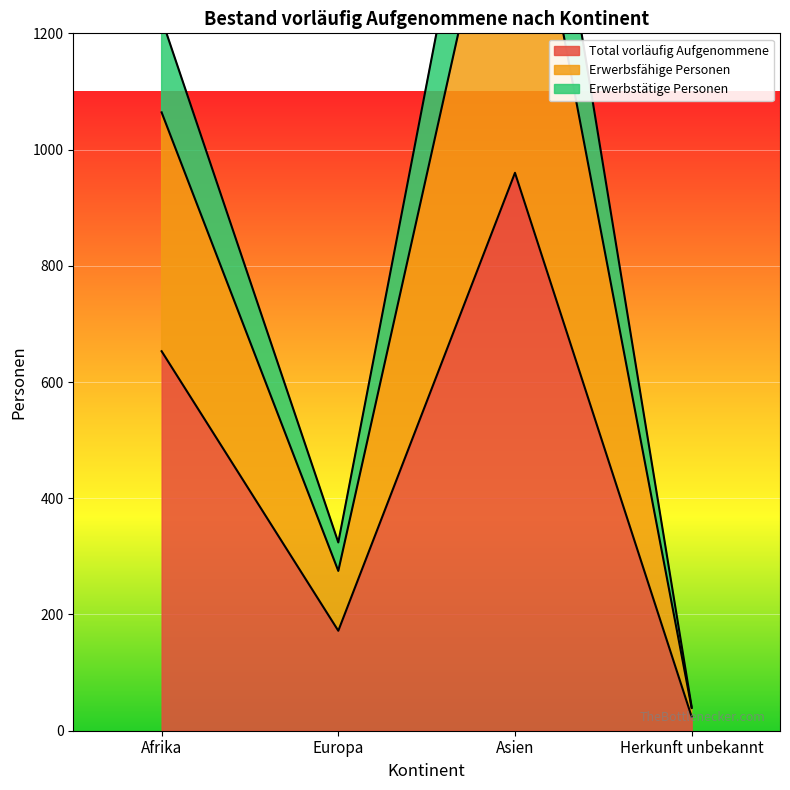

At Asien, list the series in order from largest to smallest.

Erwerbsfähige Personen, Erwerbstätige Personen, Total vorläufig Aufgenommene